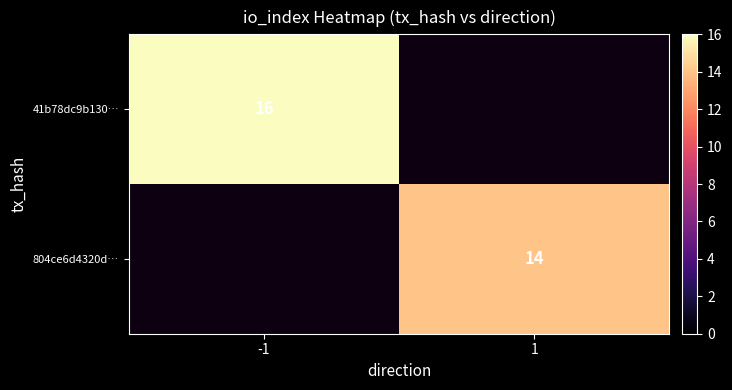

Is it true that 804ce6d4320d… equals 22.7 at 1?

False